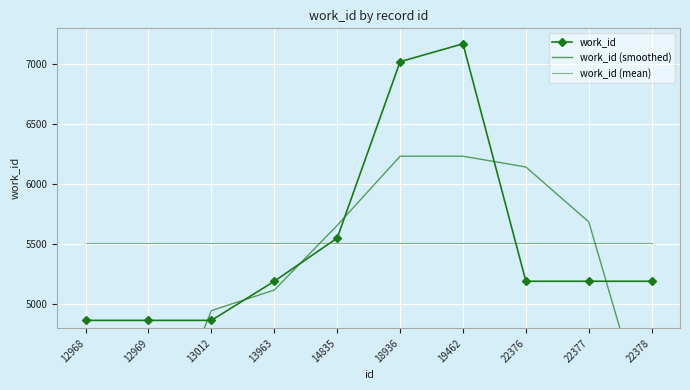

How many lines are shown in the chart?

3